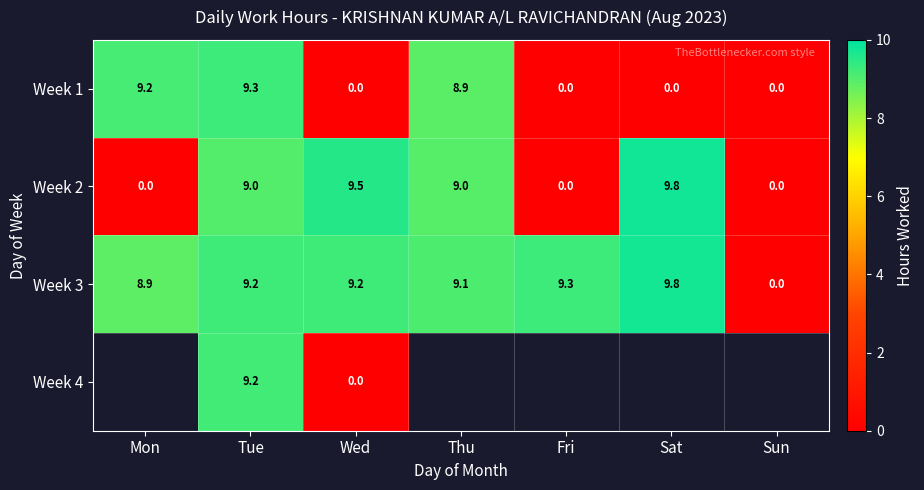

How many categories are shown in the chart?

7